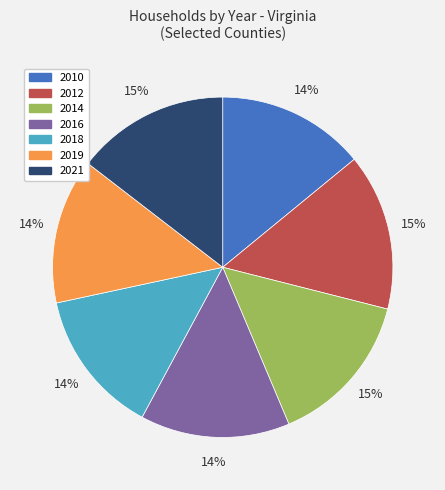

Is there any slice that represents more than half of the pie?

No